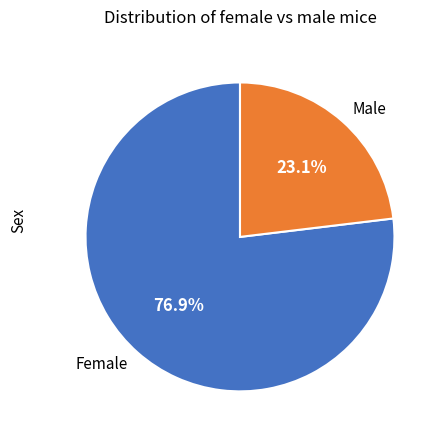

Which slice is the largest?

Female